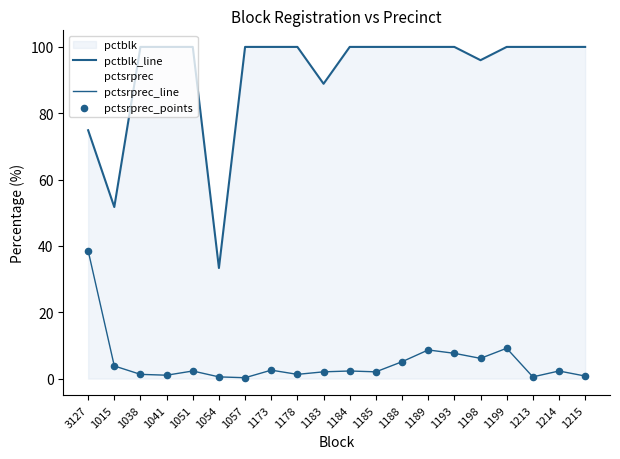

At which category is the sum across all series the highest?

3127